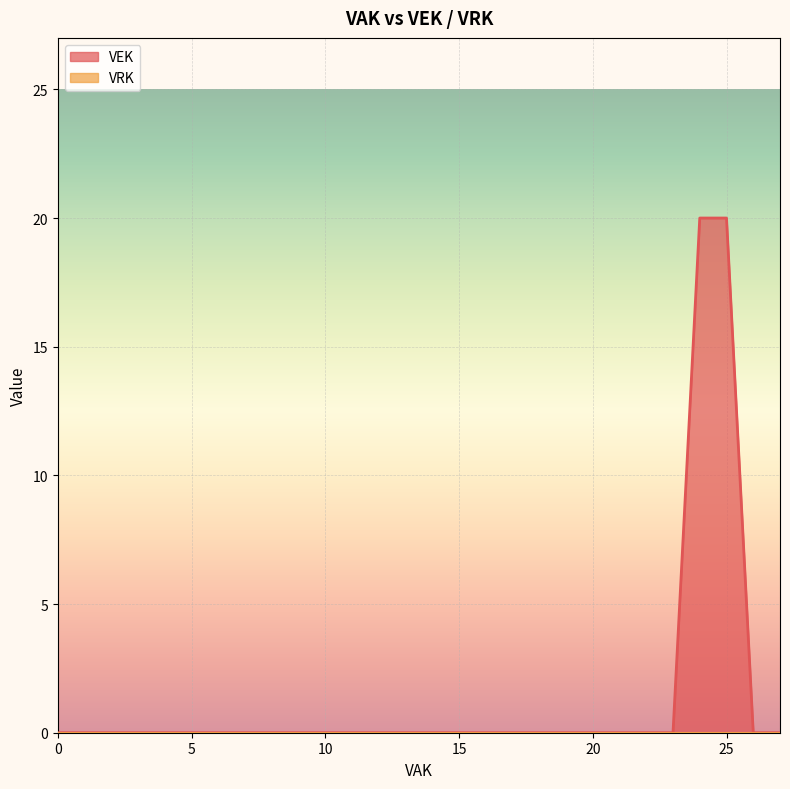

How many distinct data groups are displayed?

2